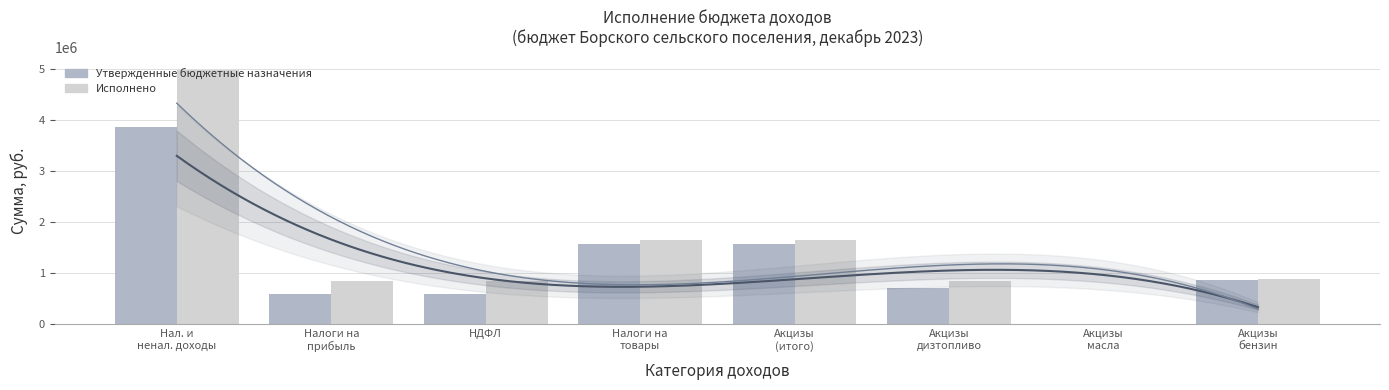

What are all the series names shown in the legend?

Утвержденные бюджетные назначения, Исполнено